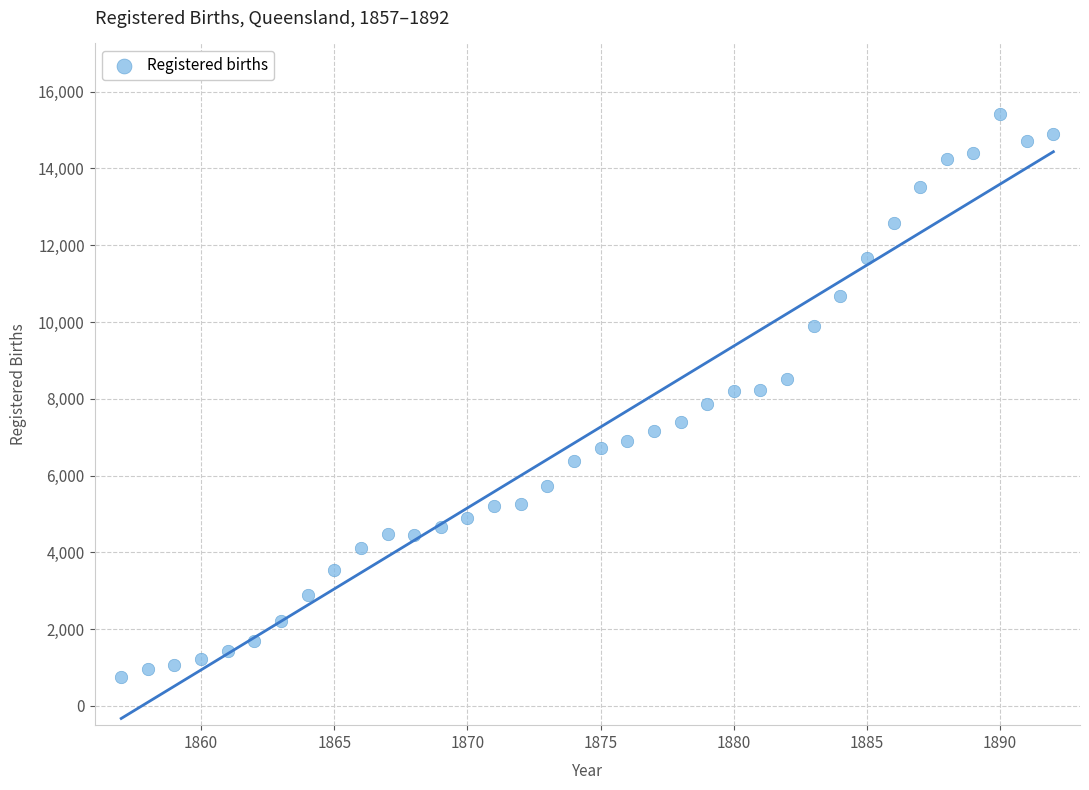

What is the range of Y values (max minus min)?

14652